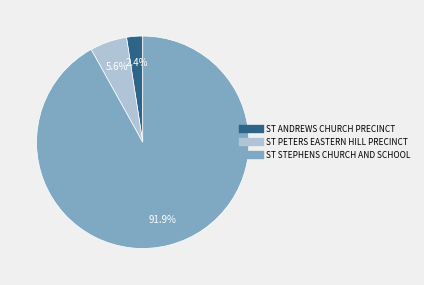

What percentage is the ST STEPHENS CHURCH AND SCHOOL slice, to the nearest percent?

92%